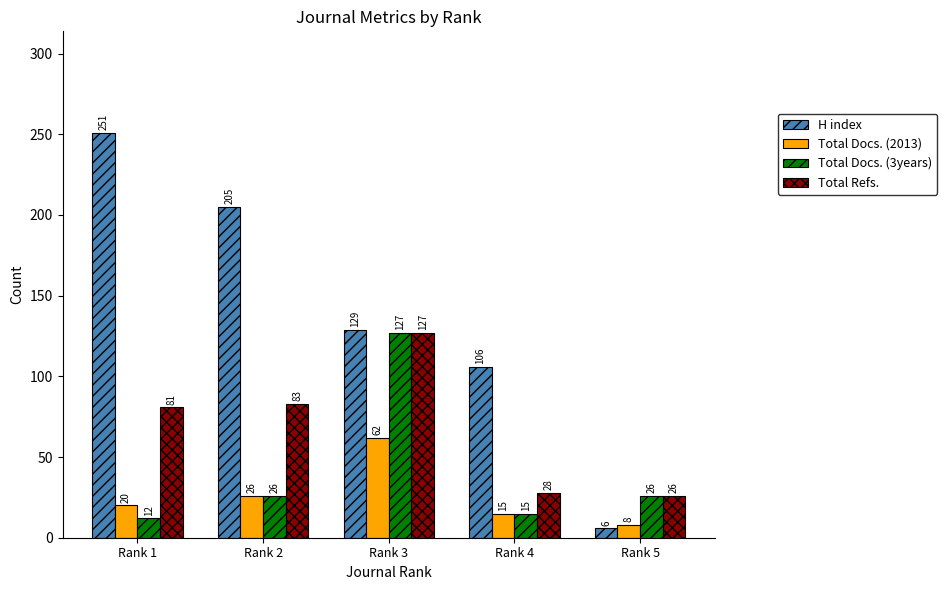

What is the difference between the highest and lowest values at Rank 4?

91